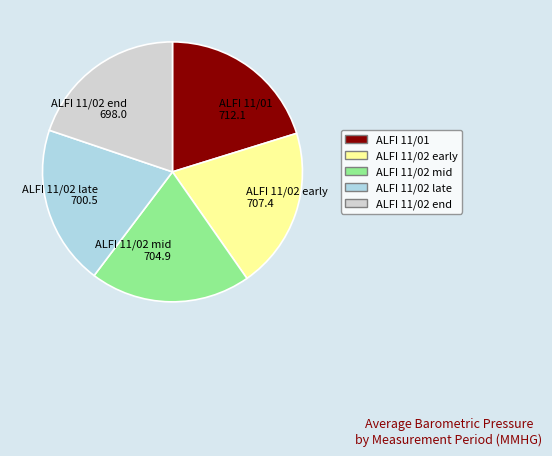

The ALFI 11/01 712.1 slice represents 32% of the pie. True or false?

False